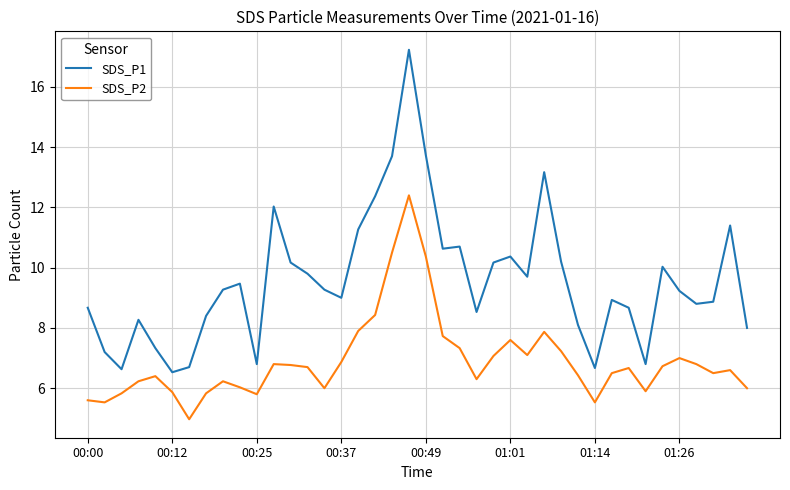

List the series in order of their overall mean, lowest first.

SDS_P2, SDS_P1